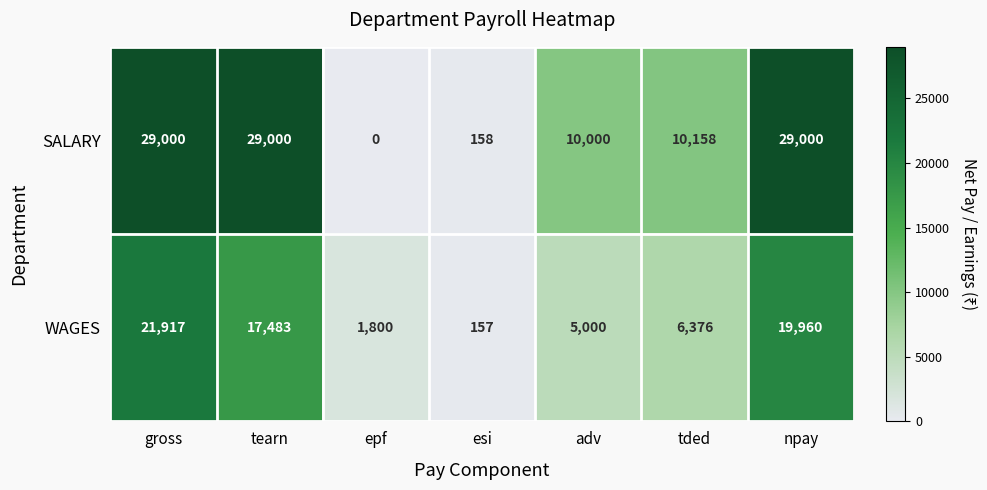

How many distinct data groups are displayed?

2